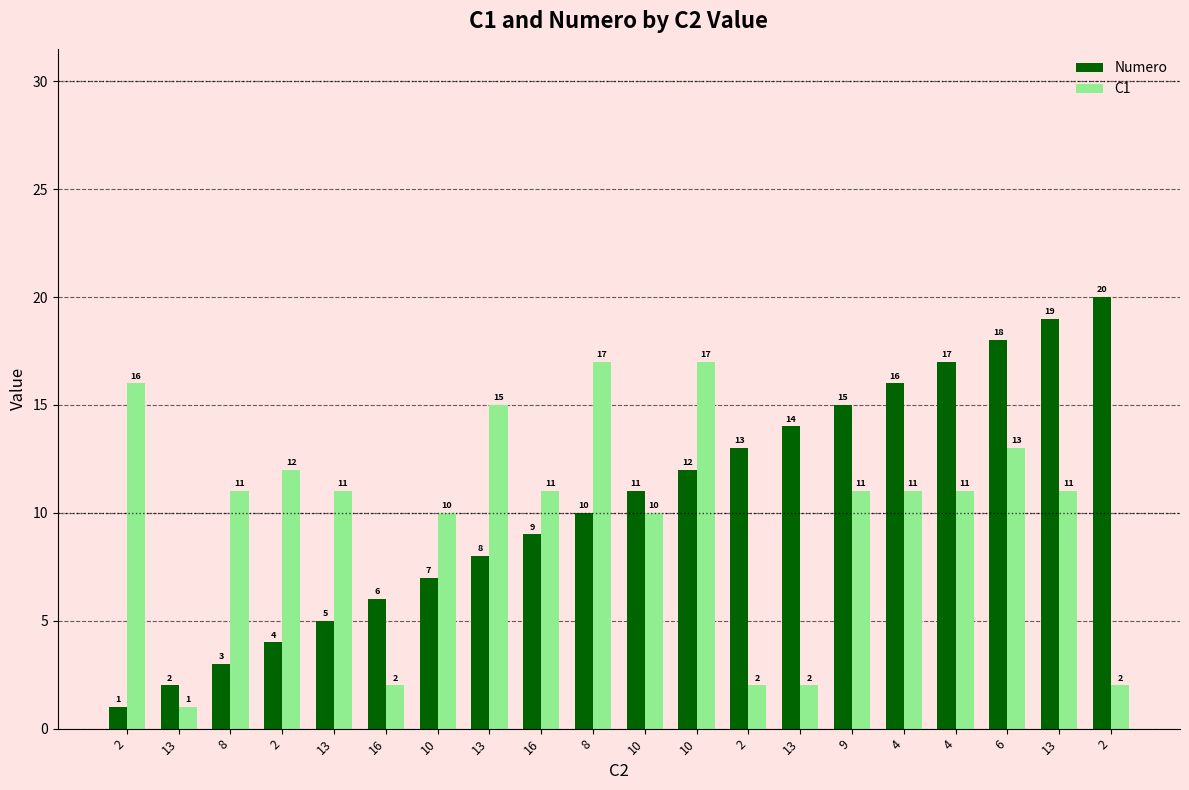

How many bars are there in each group?

2